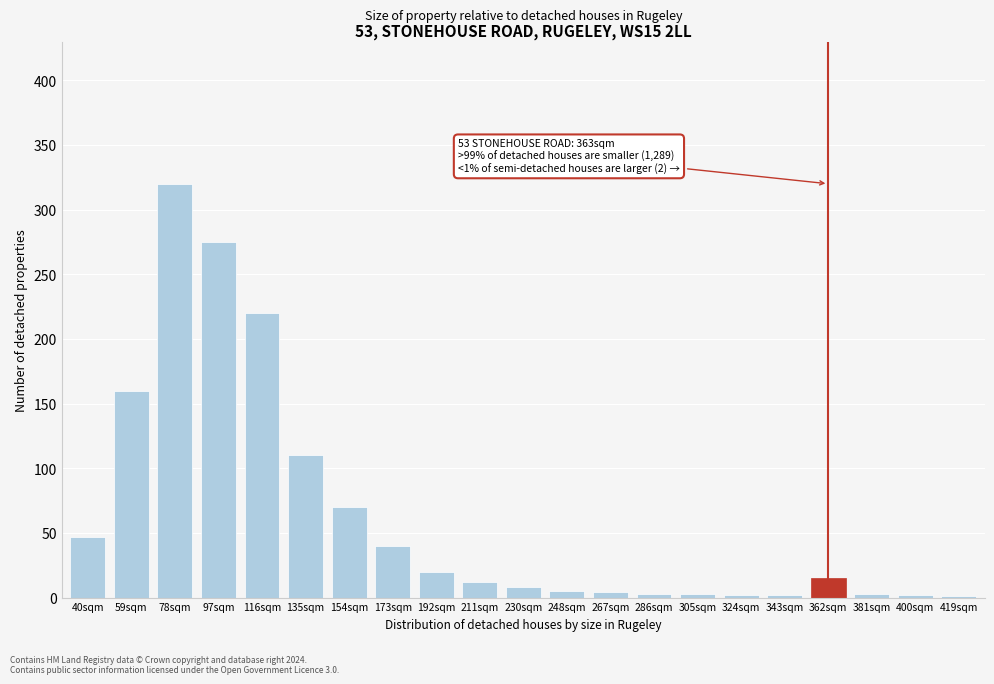

True or false: the data shows 101 at 59sqm.

False